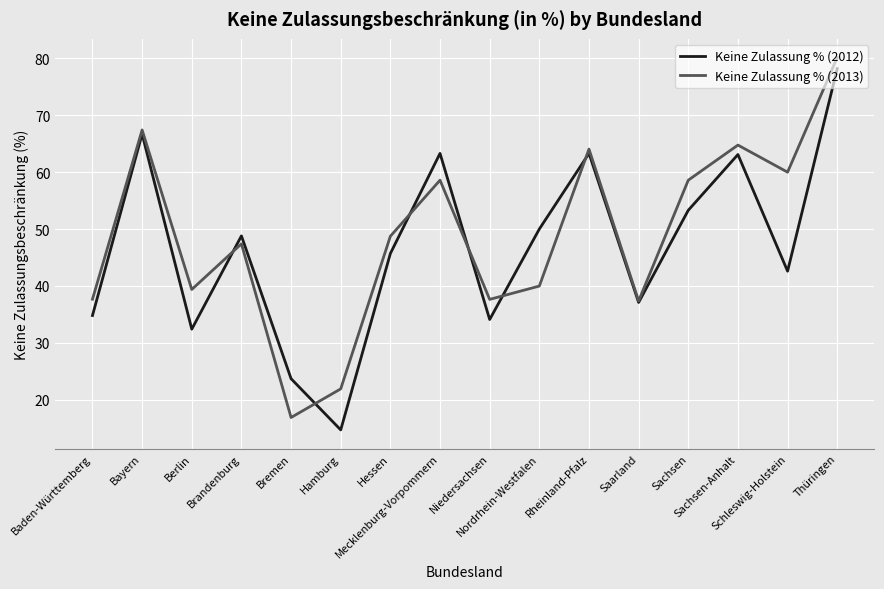

What is the sum of all Keine Zulassung % (2013) values?

780.5